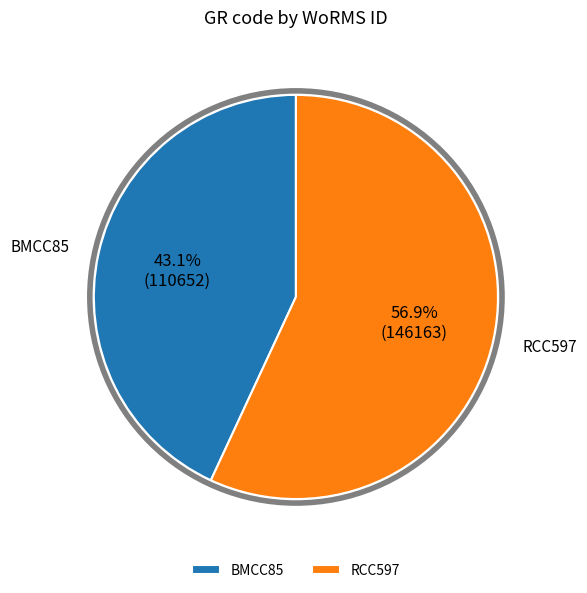

True or false: BMCC85 accounts for 37% of the total.

False